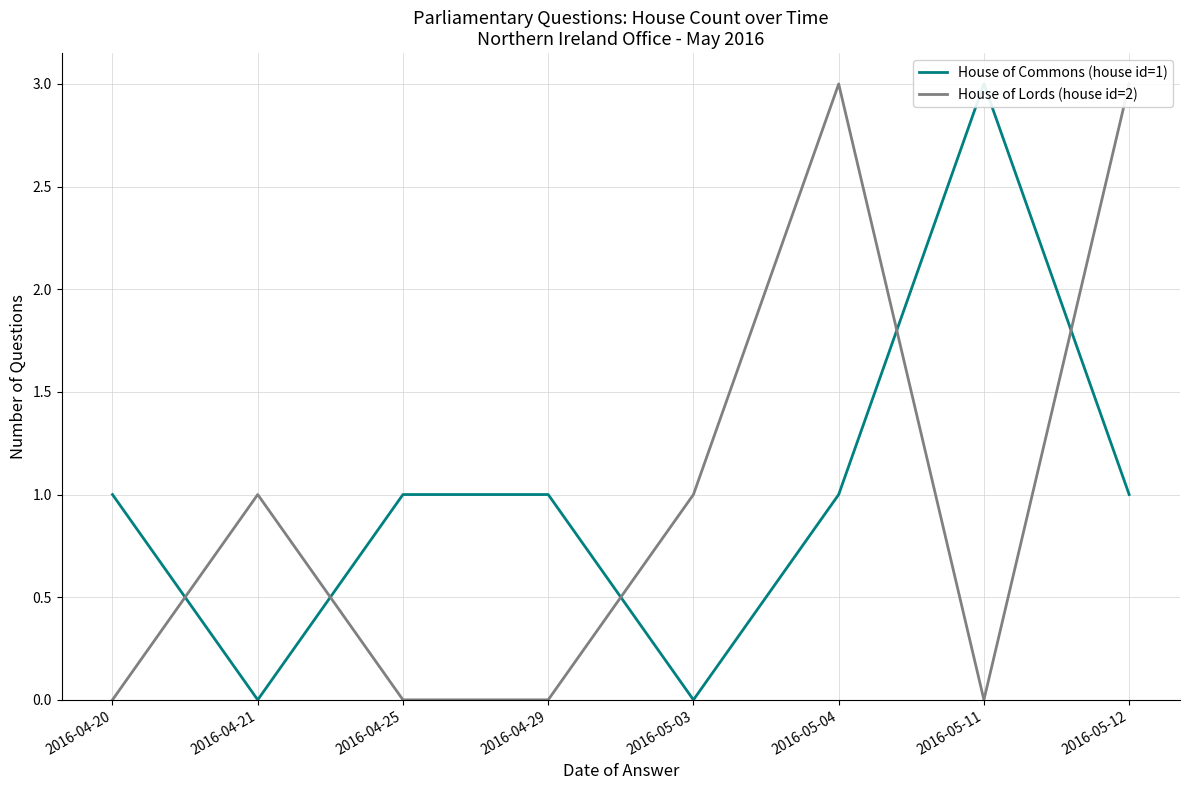

Reading right to left, list all the values displayed in this chart.

House of Commons (house id=1): 2016-05-12=1	2016-05-11=3	2016-05-04=1	2016-05-03=0	2016-04-29=1	2016-04-25=1	2016-04-21=0	2016-04-20=1
House of Lords (house id=2): 2016-05-12=3	2016-05-11=0	2016-05-04=3	2016-05-03=1	2016-04-29=0	2016-04-25=0	2016-04-21=1	2016-04-20=0